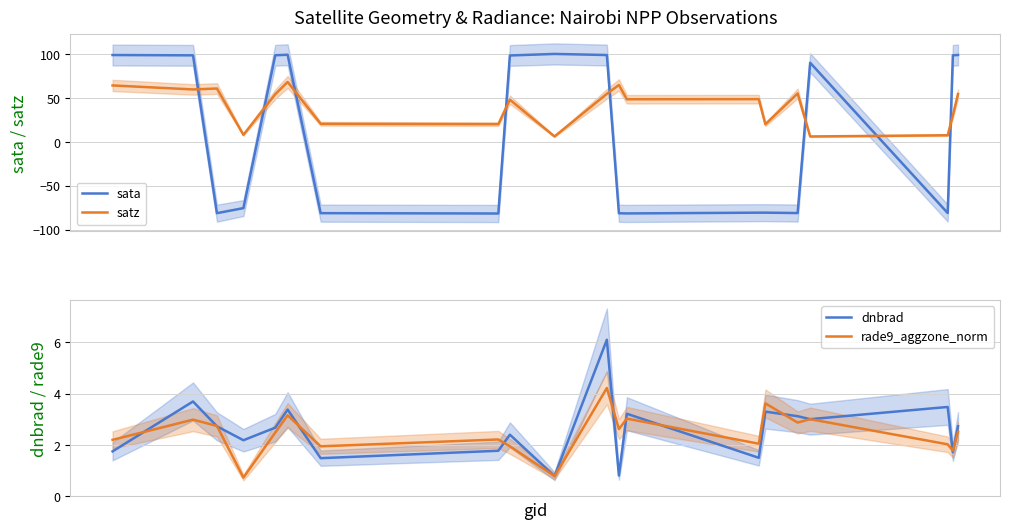

What are all the series names shown in the legend?

sata, satz, dnbrad, rade9_aggzone_norm